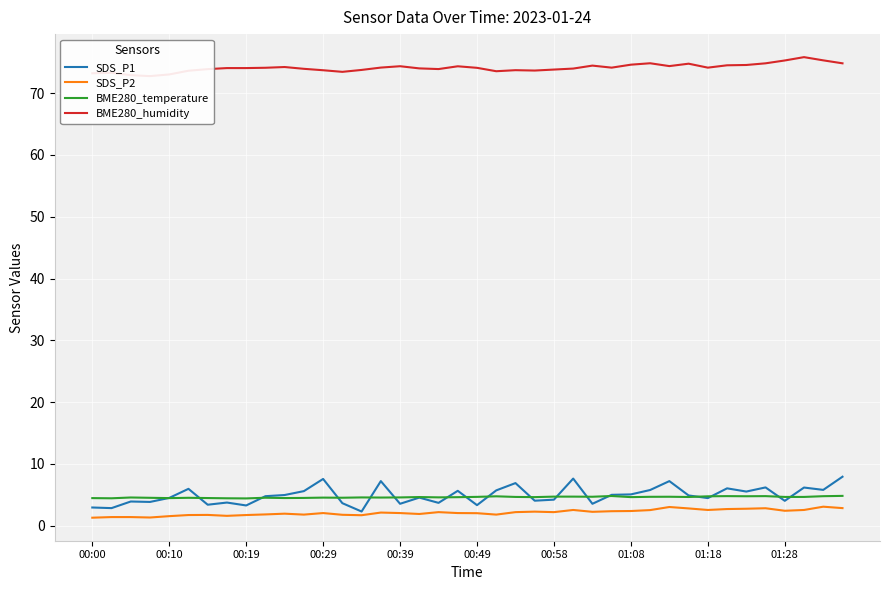

True or false: BME280_humidity has a value of 103.5 at 00:00.

False